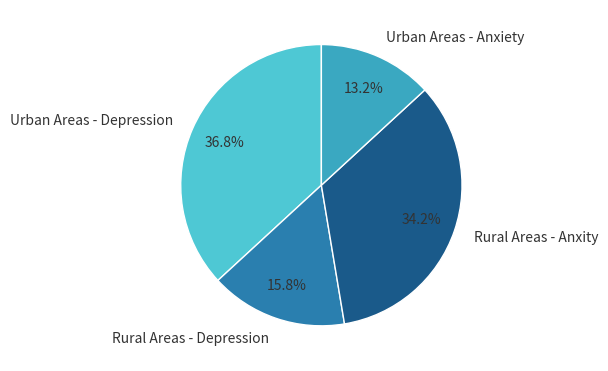

Count the number of slices in the pie.

4